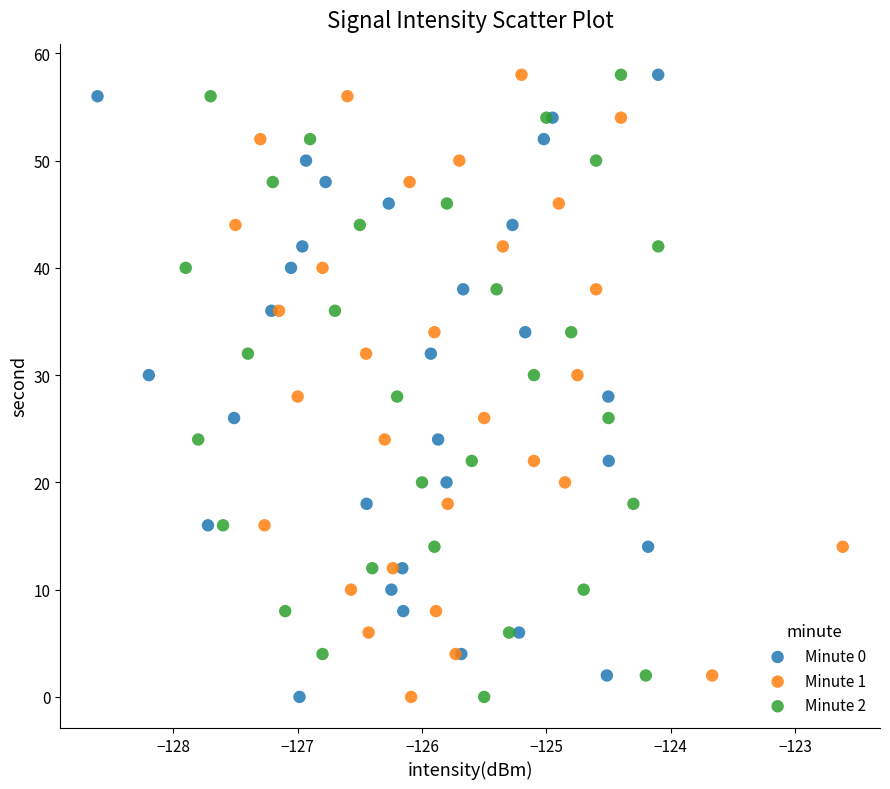

What are all the series names shown in the legend?

Minute 0, Minute 1, Minute 2